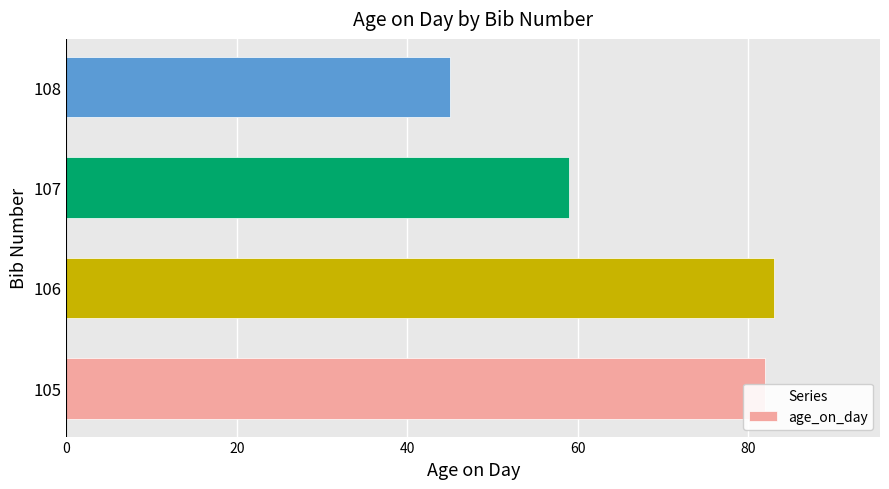

What is the greatest value displayed?

83